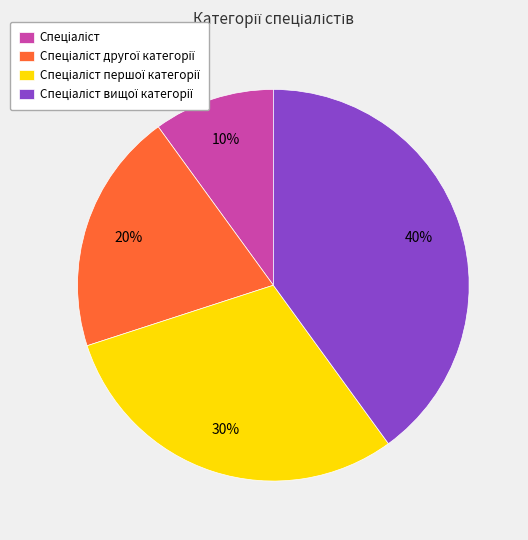

Is there any slice that represents more than half of the pie?

No